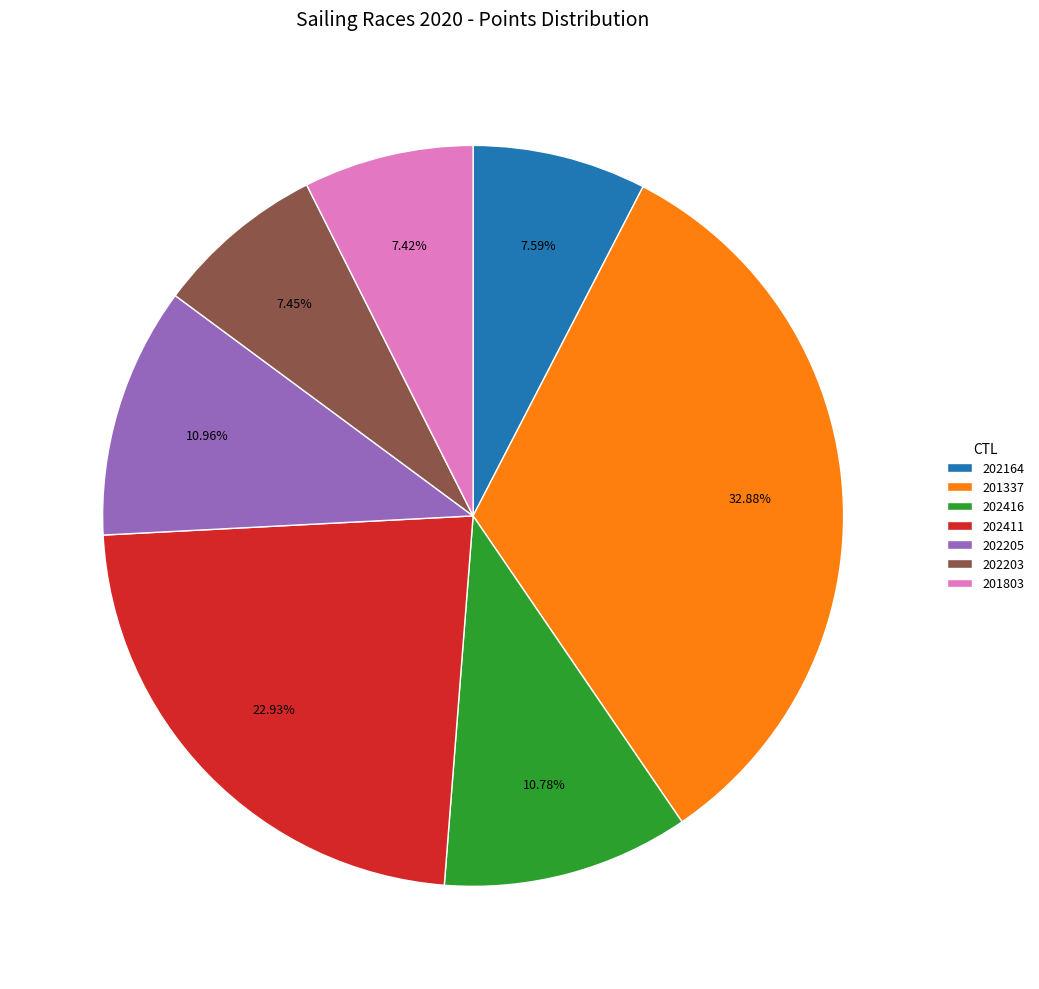

Is 202164 the majority of the pie?

No